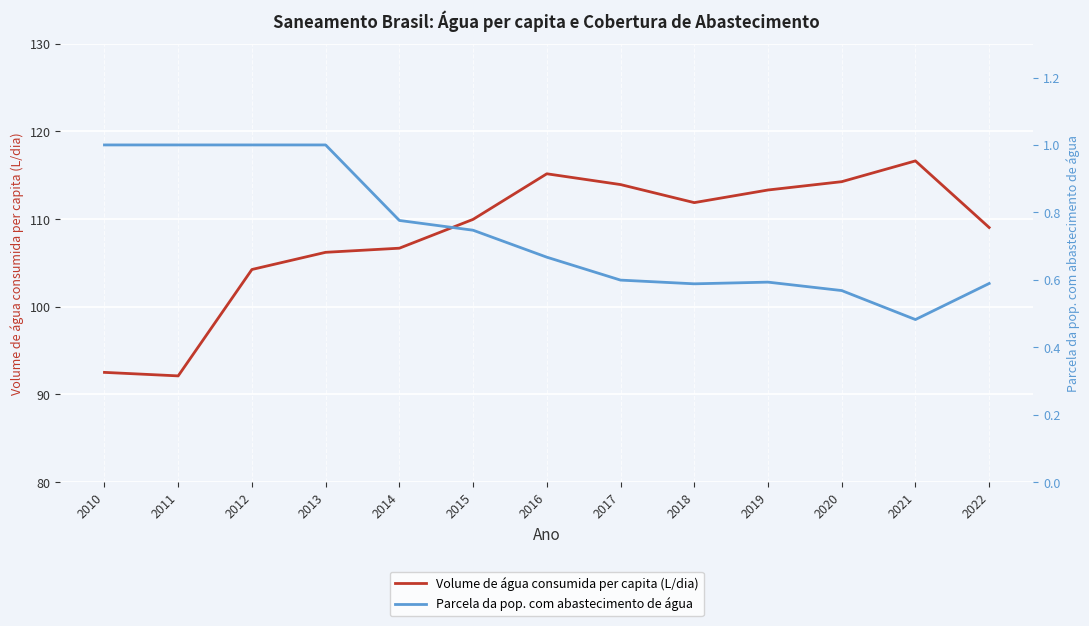

Is the value of Parcela da pop. com abastecimento de água at 2019 greater than the value of Volume de água consumida per capita (L/dia) at 2016?

No